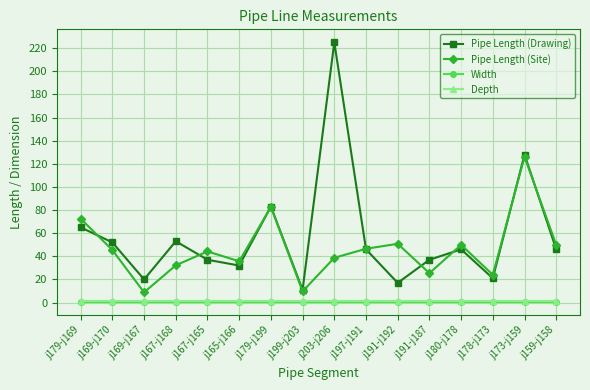

Which series has the largest range (max minus min)?

Pipe Length (Drawing)